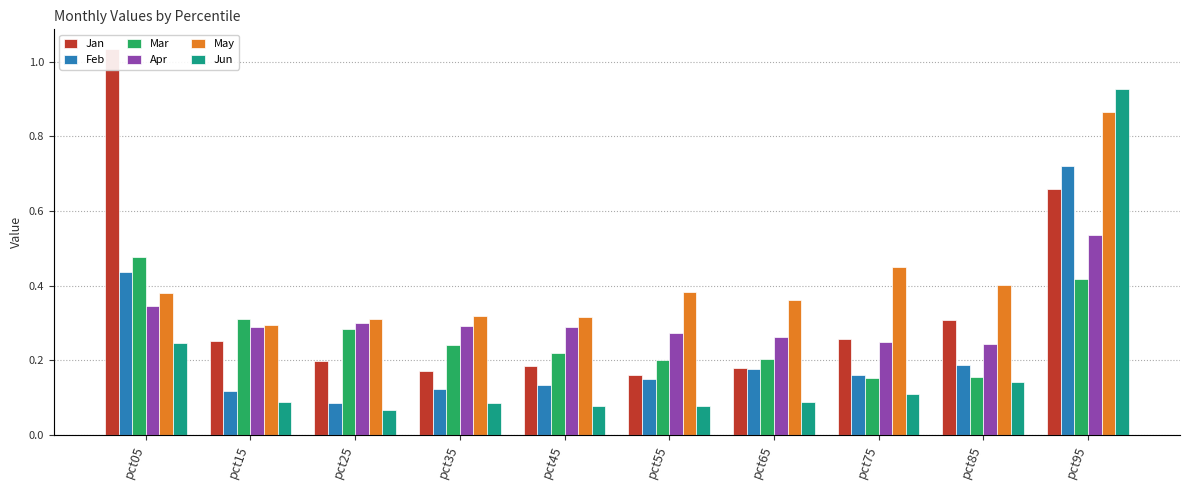

True or false: Feb has a value of 0.4 at pct05.

True